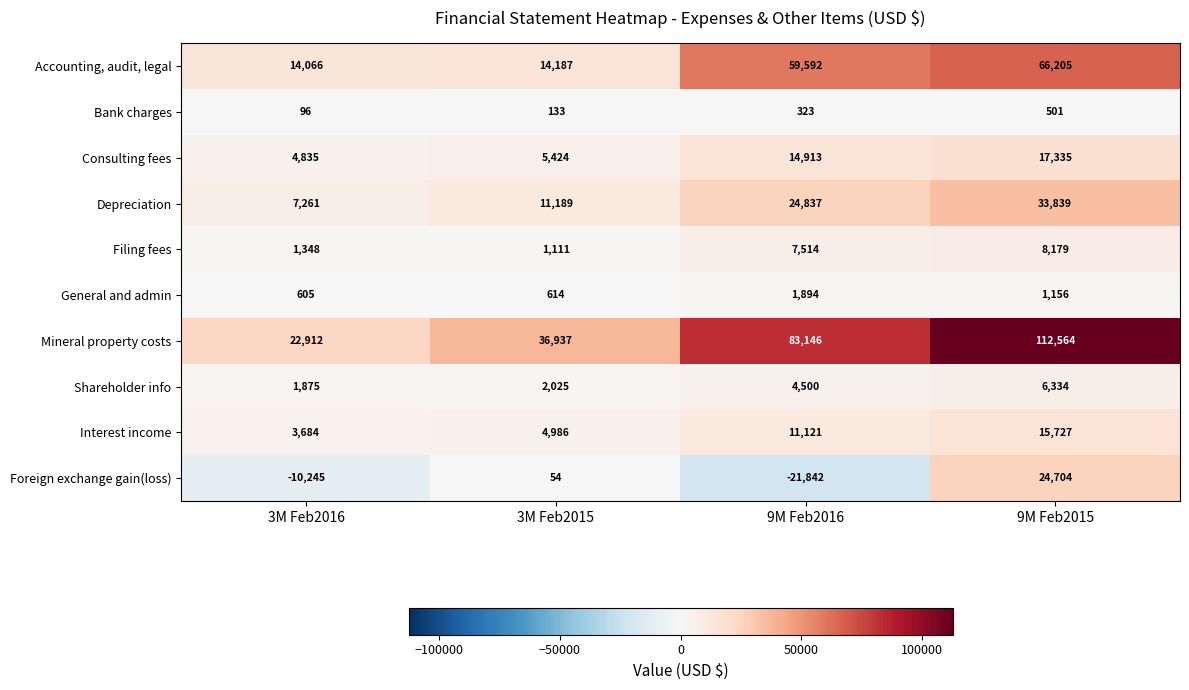

How many Depreciation values are between 11189 and 33839?

3